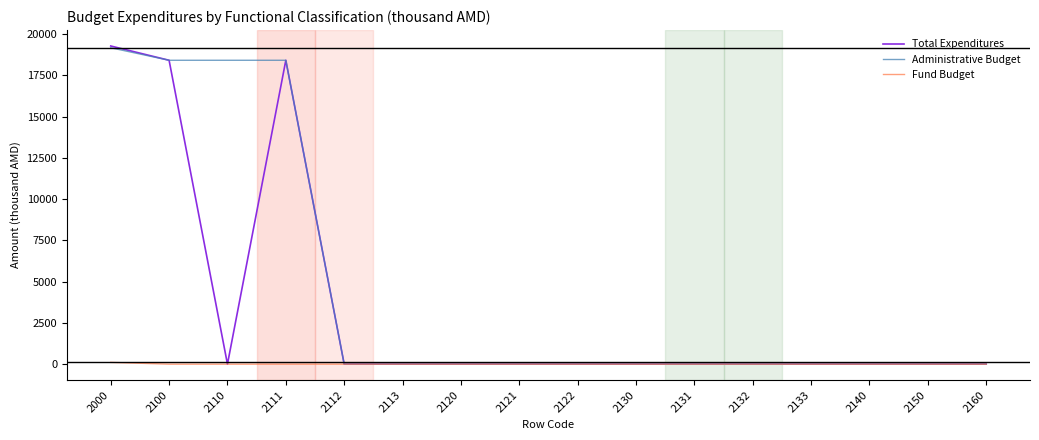

Between 2100 and 2110, which series saw the biggest shift?

Total Expenditures